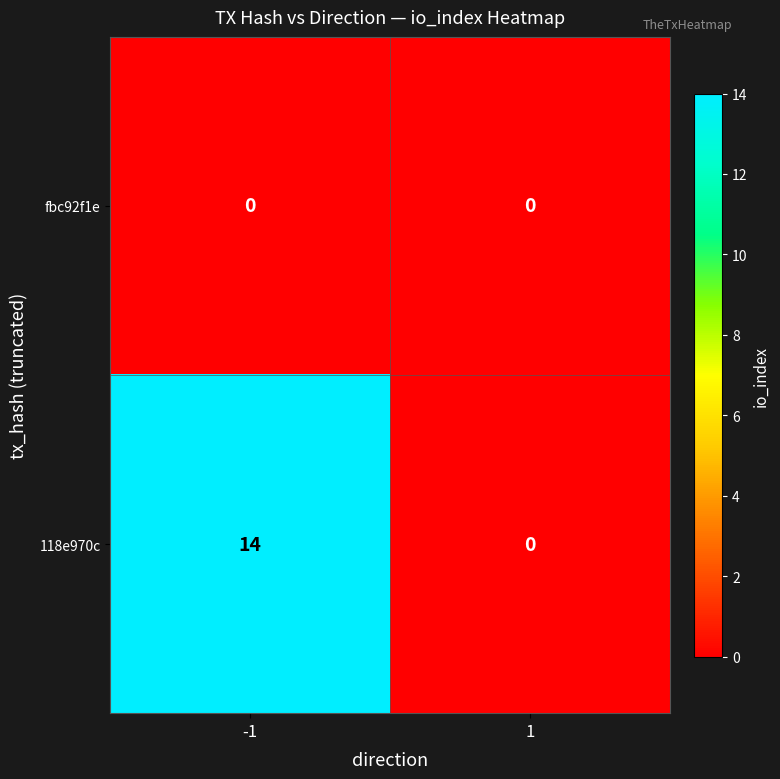

Rank the categories by 118e970c value from highest to lowest.

-1, 1